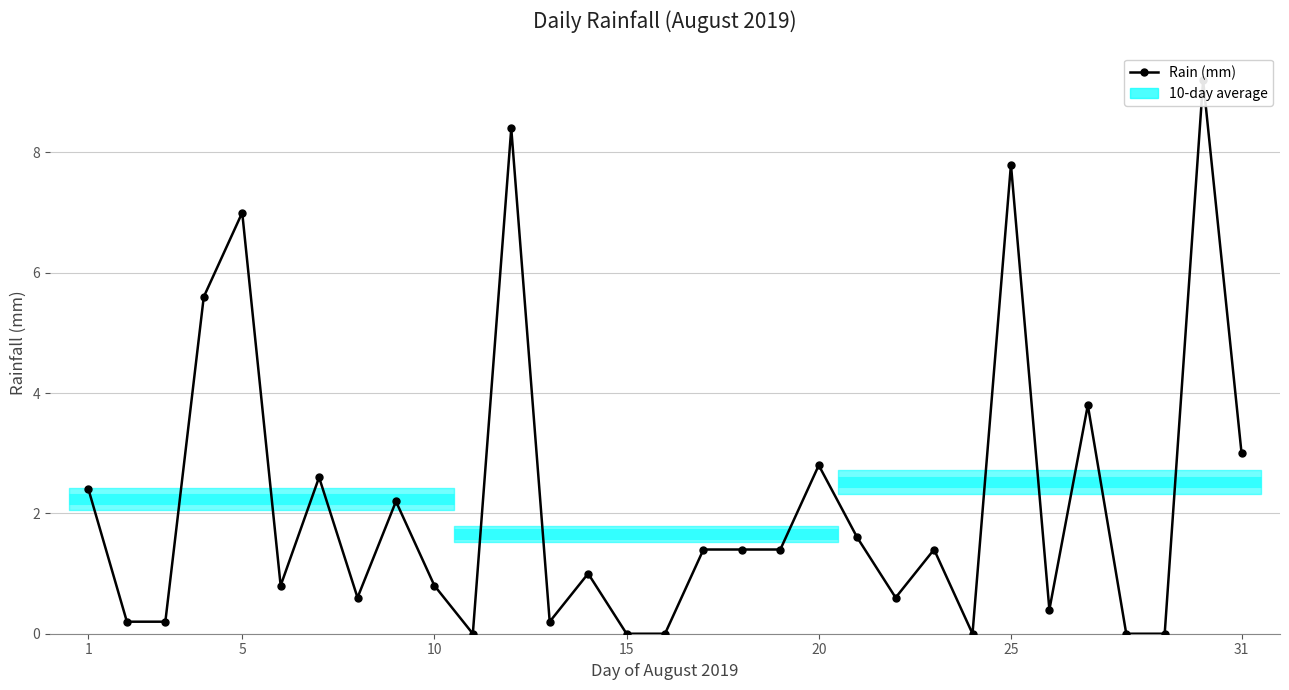

How many values are below 1?

14